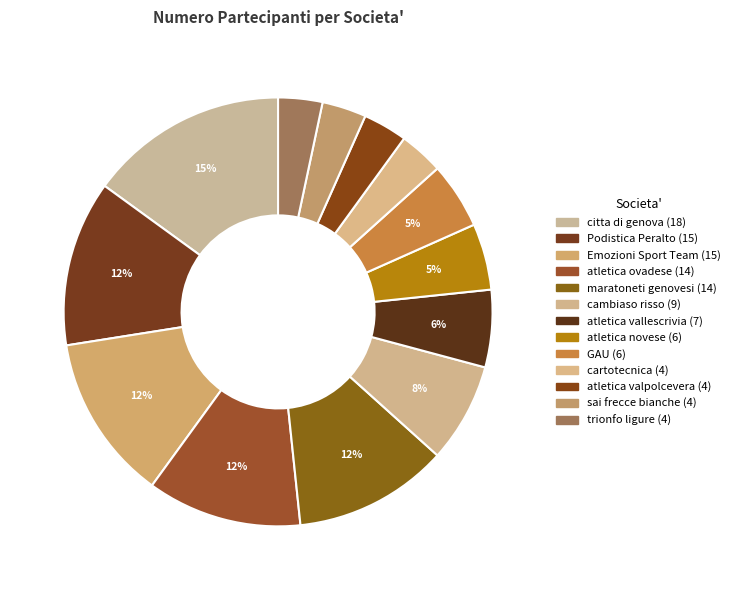

Count the number of slices in the pie.

13